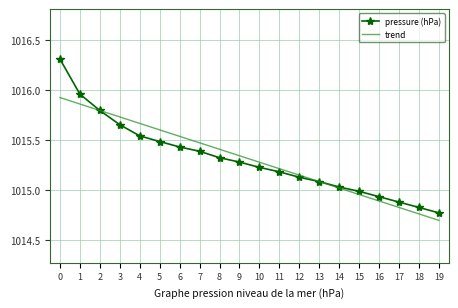

Is the value of pressure (hPa) at 6 greater than the value of trend at 3?

No